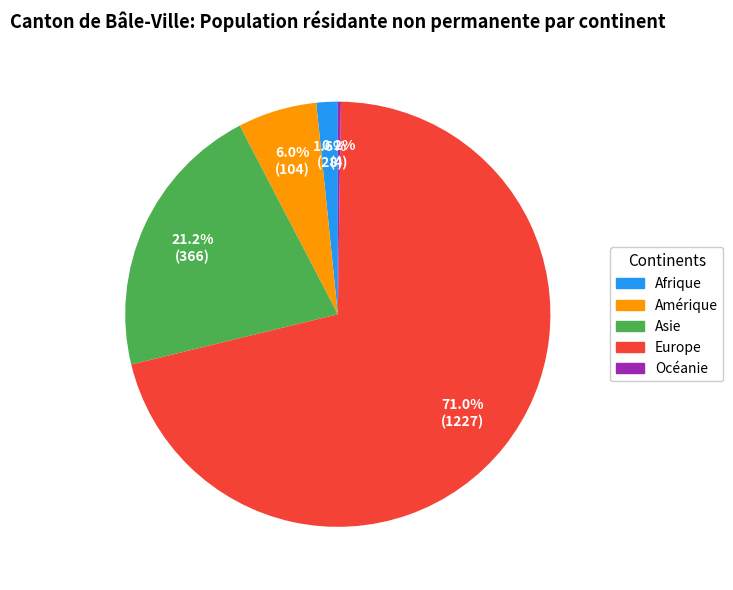

Which slice is the largest?

Europe